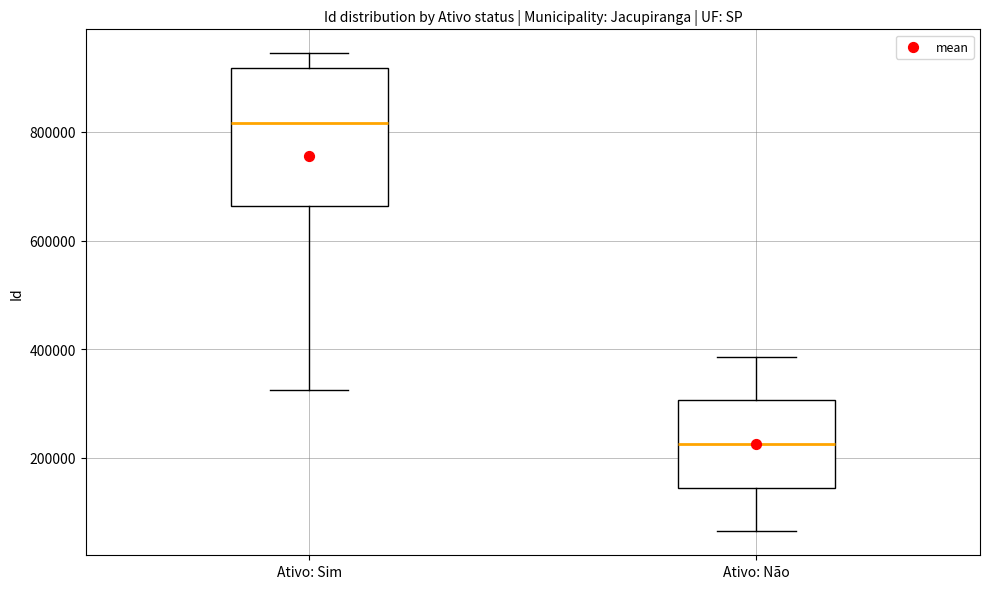

Reading left to right, read every box against the y-axis: the position of its median line, the range the box covers, and the ends of its whiskers. The values are not printed on the chart, so give them approximately, as read against the axis.

Ativo: Sim: median 820000, box 660000 to 920000, whiskers 320000 to 940000
Ativo: Não: median 220000, box 140000 to 300000, whiskers 60000 to 380000